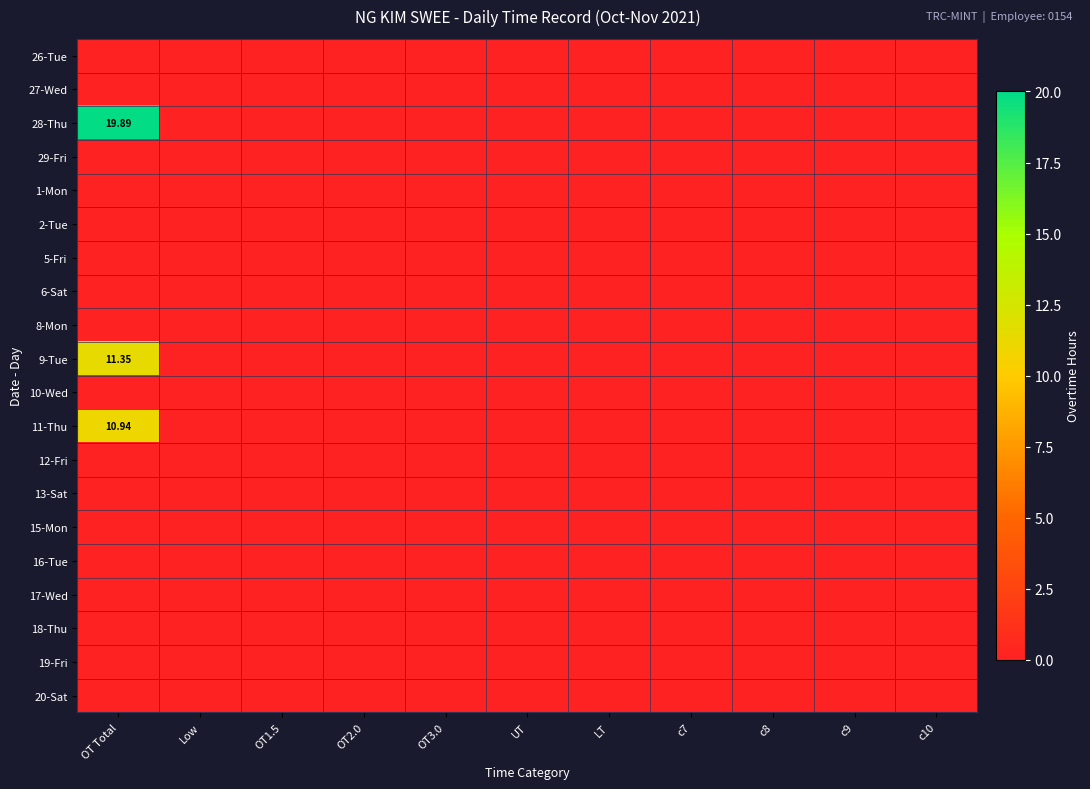

Between OT1.5 and OT2.0, which is larger?

OT1.5